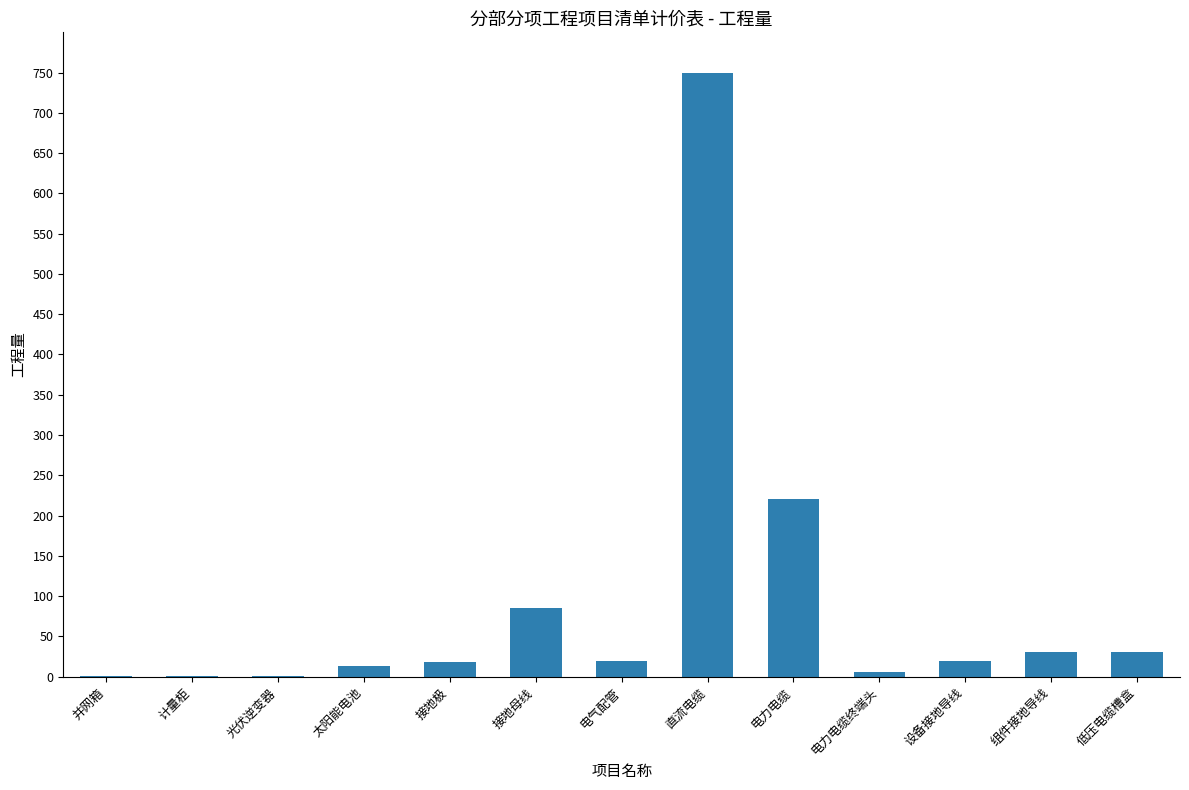

Count the number of categories in the chart.

13